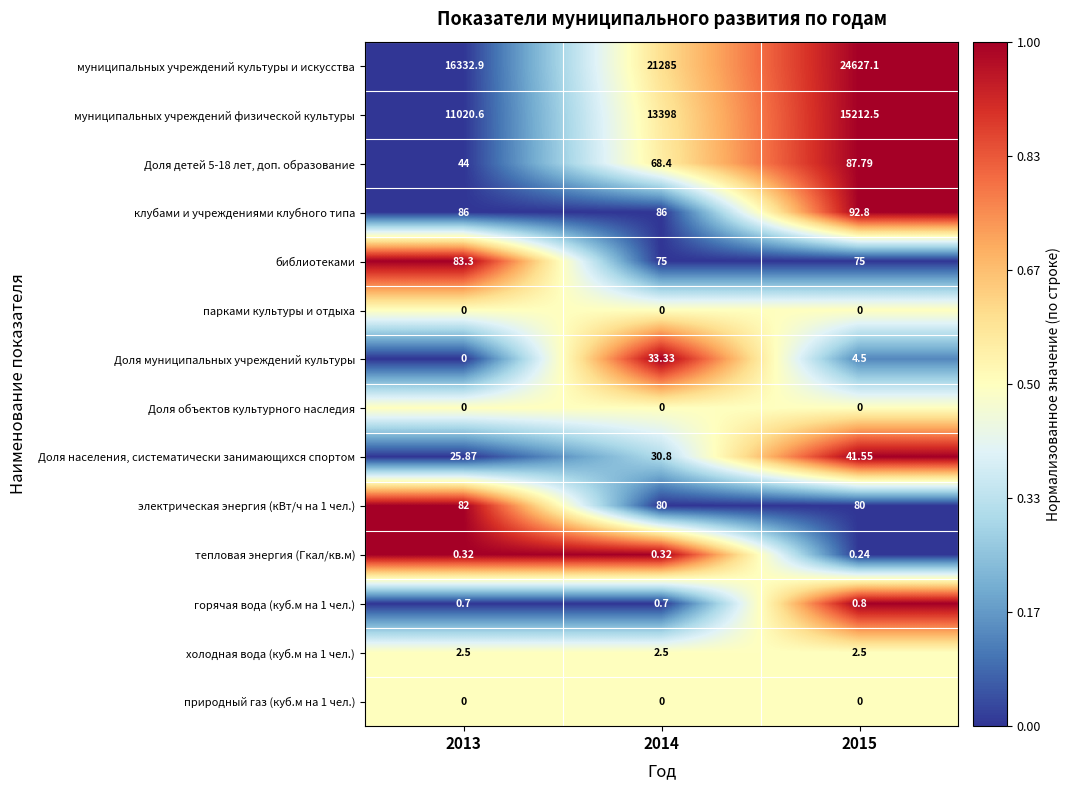

Is the value of клубами и учреждениями клубного типа at 2013 greater than the value of горячая вода (куб.м на 1 чел.) at 2014?

Yes